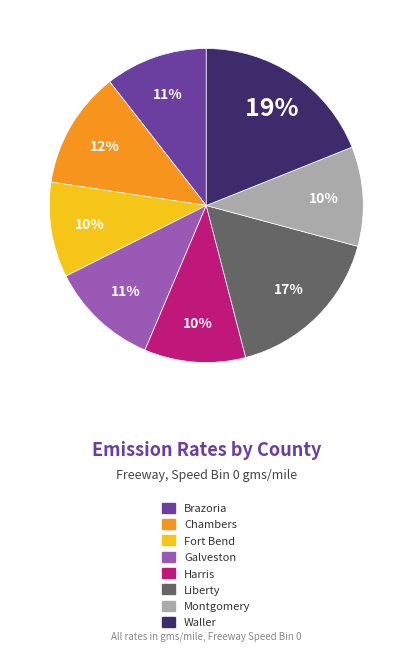

To the nearest percent, what portion does Waller represent?

19%